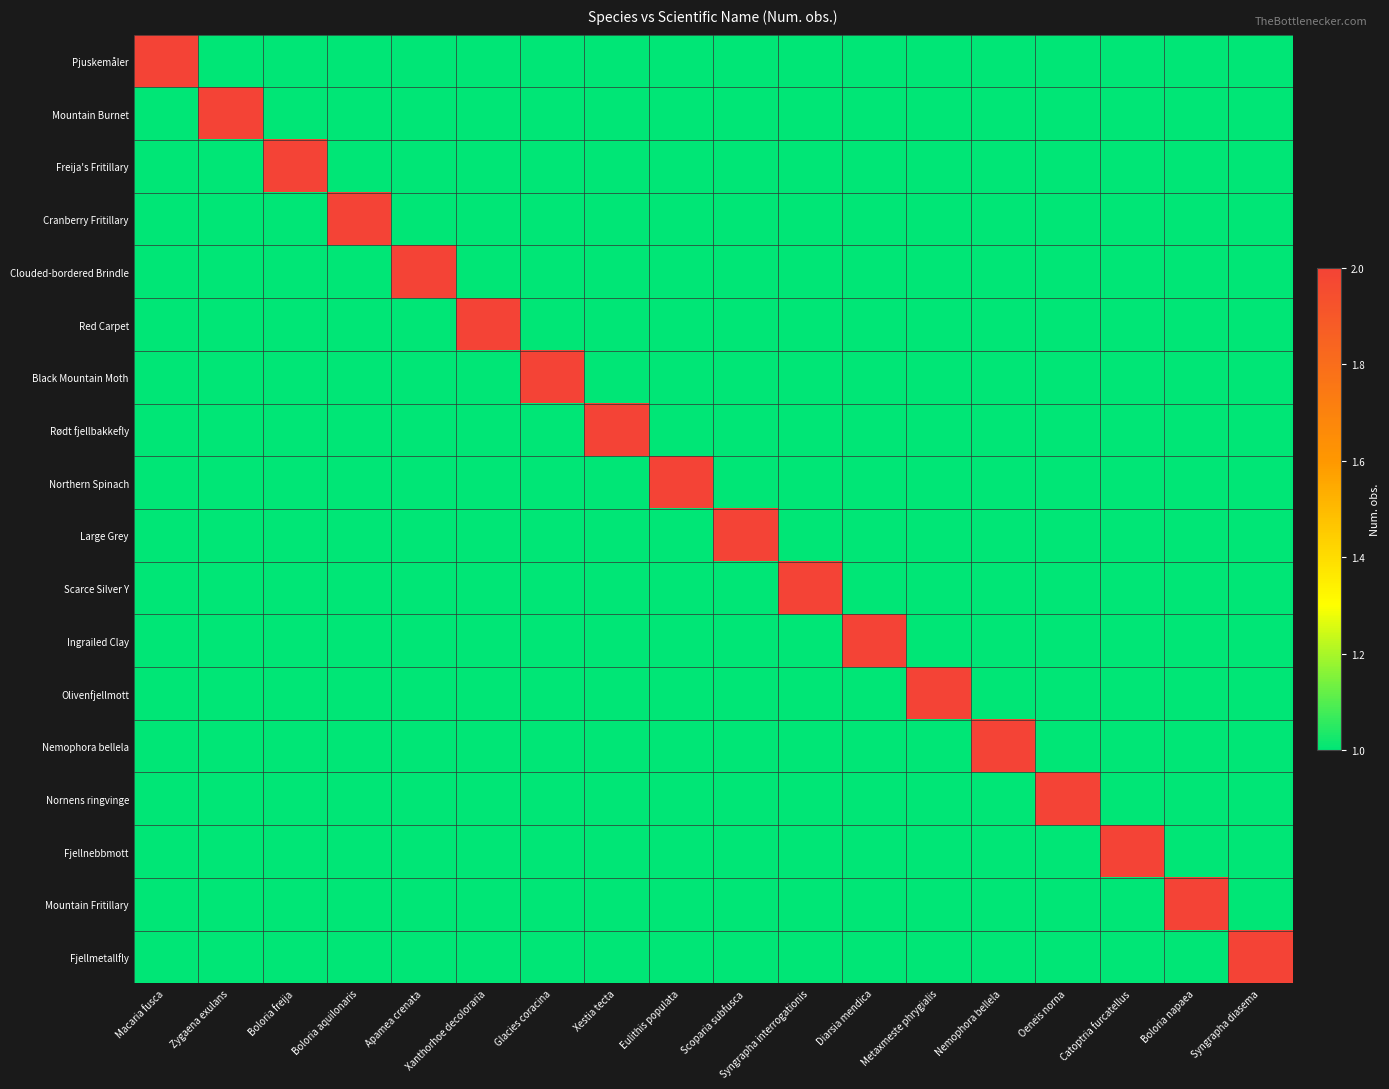

At how many categories does at least one series exceed 1?

18